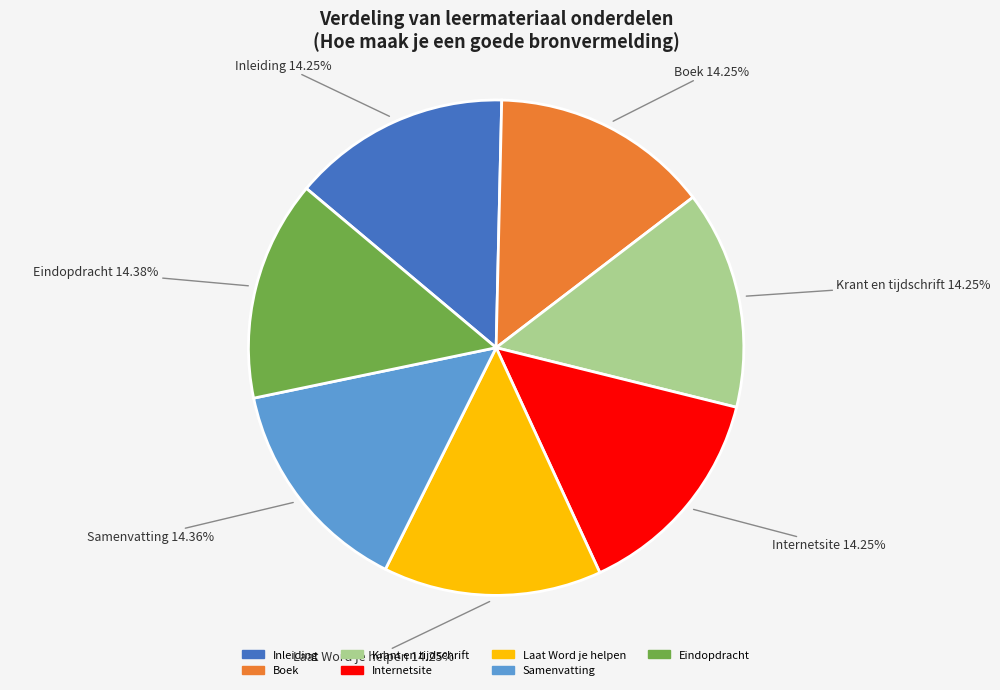

To the nearest percent, what percentage of the pie is Krant en tijdschrift?

14%